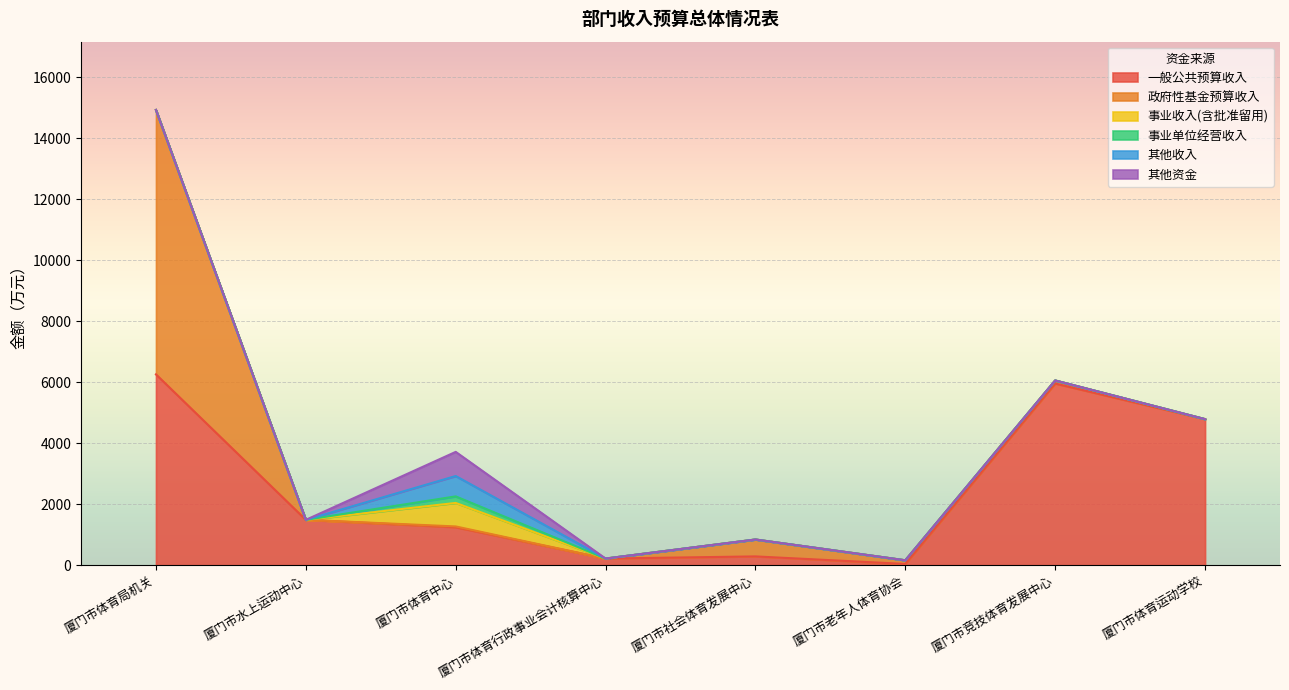

What is the spread (max minus min) of values at 厦门市体育局机关?

8669.1